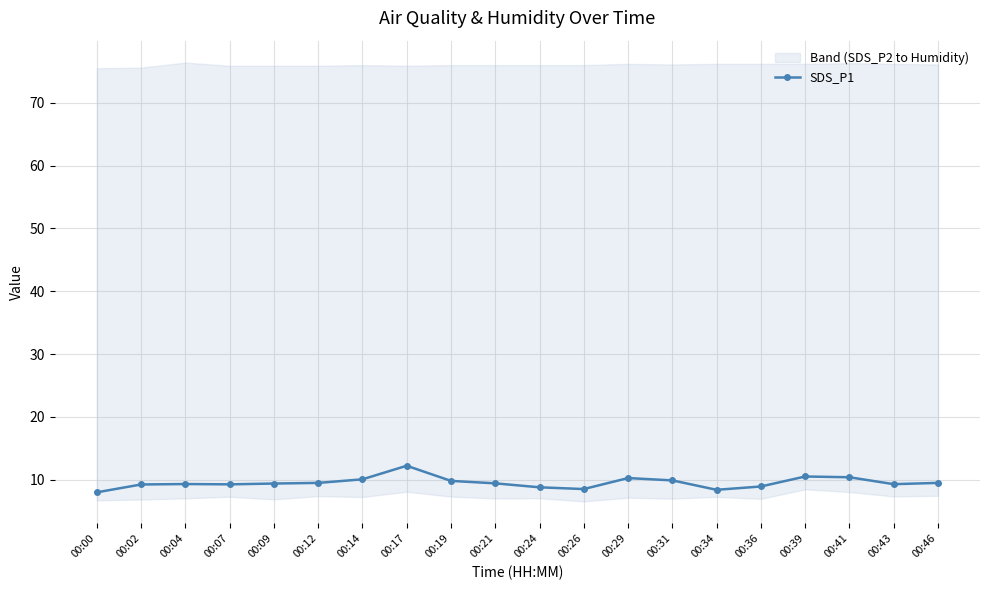

The chart shows a value of 12.2 at 00:17. True or false?

True